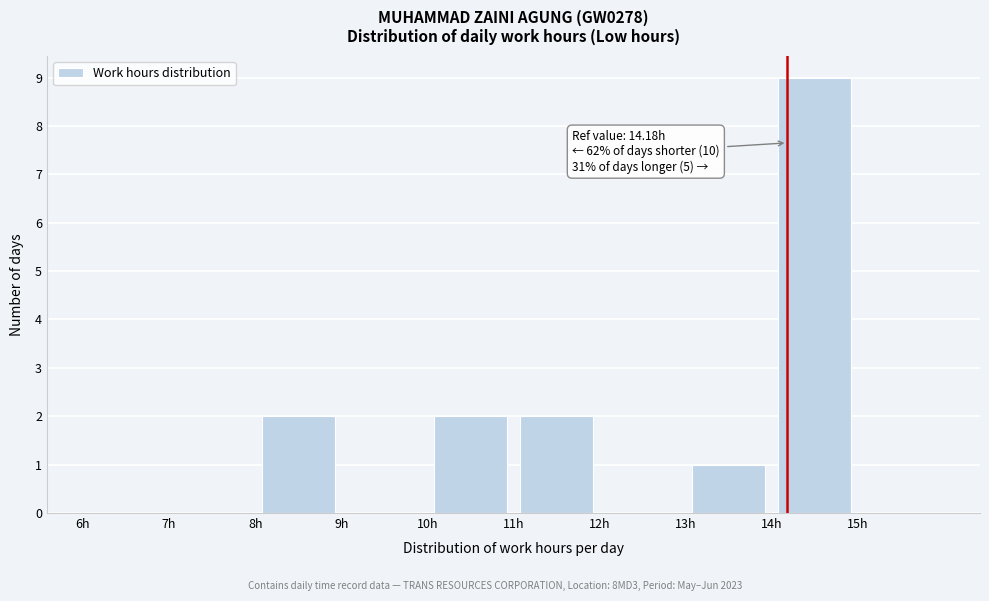

Which range on the x-axis has the tallest bar?

14 to 15